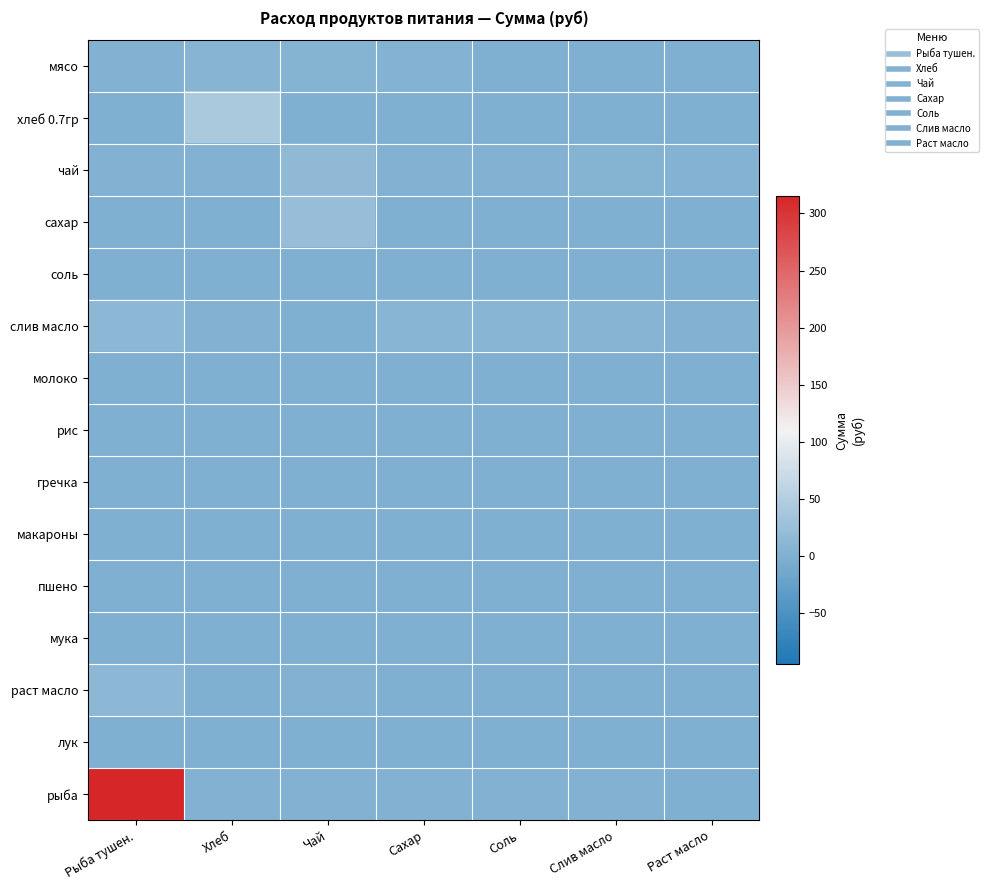

Reading left to right, extract all data points from this chart.

мясо: Рыба тушен.=2.6	Хлеб=6.7	Чай=5.1	Сахар=4.2	Соль=1.1	Слив масло=1.1	Раст масло=0.4
хлеб 0.7гр: Рыба тушен.=0.5	Хлеб=42.9	Чай=0.3	Сахар=0.4	Соль=0.0	Слив масло=0.6	Раст масло=0.5
чай: Рыба тушен.=2.1	Хлеб=1.8	Чай=15.0	Сахар=1.8	Соль=3.0	Слив масло=5.2	Раст масло=4.3
сахар: Рыба тушен.=0.3	Хлеб=0.7	Чай=23.1	Сахар=0.2	Соль=0.3	Слив масло=0.4	Раст масло=0.5
соль: Рыба тушен.=1.1	Хлеб=0.2	Чай=0.0	Сахар=0.1	Соль=0.1	Слив масло=0.0	Раст масло=0.1
слив масло: Рыба тушен.=13.2	Хлеб=1.5	Чай=0.6	Сахар=8.3	Соль=8.5	Слив масло=7.1	Раст масло=2.7
молоко: Рыба тушен.=0.1	Хлеб=0.6	Чай=0.4	Сахар=0.1	Соль=0.5	Слив масло=0.0	Раст масло=0.9
рис: Рыба тушен.=0.2	Хлеб=0.6	Чай=0.3	Сахар=0.5	Соль=0.5	Слив масло=0.2	Раст масло=0.9
гречка: Рыба тушен.=1.1	Хлеб=1.3	Чай=1.3	Сахар=0.8	Соль=1.3	Слив масло=0.1	Раст масло=0.3
макароны: Рыба тушен.=0.0	Хлеб=0.2	Чай=0.3	Сахар=0.2	Соль=0.6	Слив масло=0.2	Раст масло=0.2
пшено: Рыба тушен.=0.6	Хлеб=0.2	Чай=0.9	Сахар=0.1	Соль=1.1	Слив масло=0.8	Раст масло=0.2
мука: Рыба тушен.=0.0	Хлеб=0.4	Чай=0.3	Сахар=0.3	Соль=0.4	Слив масло=0.0	Раст масло=0.2
раст масло: Рыба тушен.=13.8	Хлеб=0.3	Чай=2.0	Сахар=1.4	Соль=0.8	Слив масло=0.1	Раст масло=0.7
лук: Рыба тушен.=0.1	Хлеб=0.2	Чай=0.2	Сахар=0.3	Соль=0.1	Слив масло=0.0	Раст масло=0.2
рыба: Рыба тушен.=315.0	Хлеб=2.3	Чай=1.7	Сахар=2.3	Соль=1.5	Слив масло=1.6	Раст масло=1.3